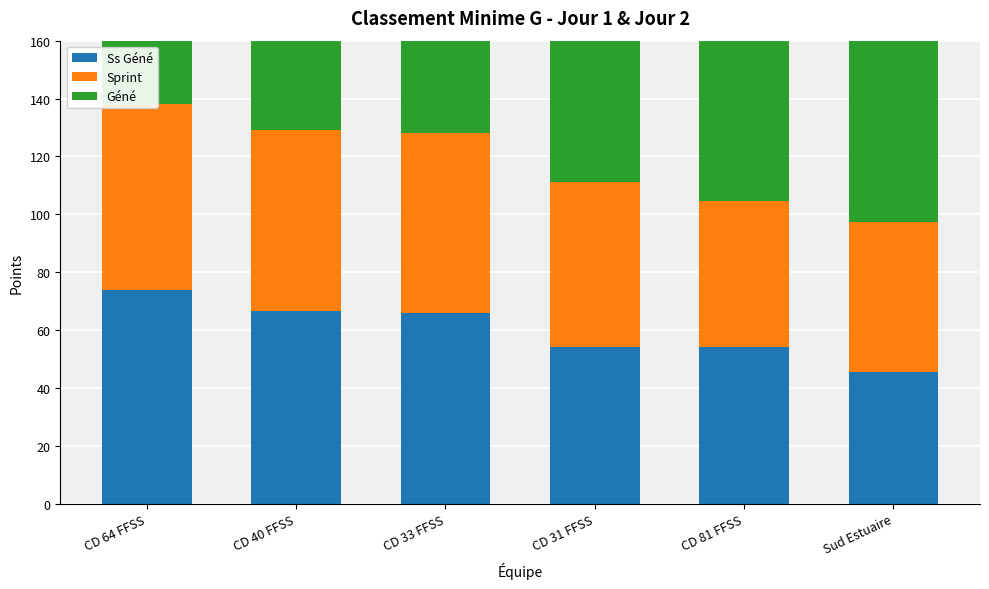

Between CD 40 FFSS and Sud Estuaire, which is larger?

CD 40 FFSS